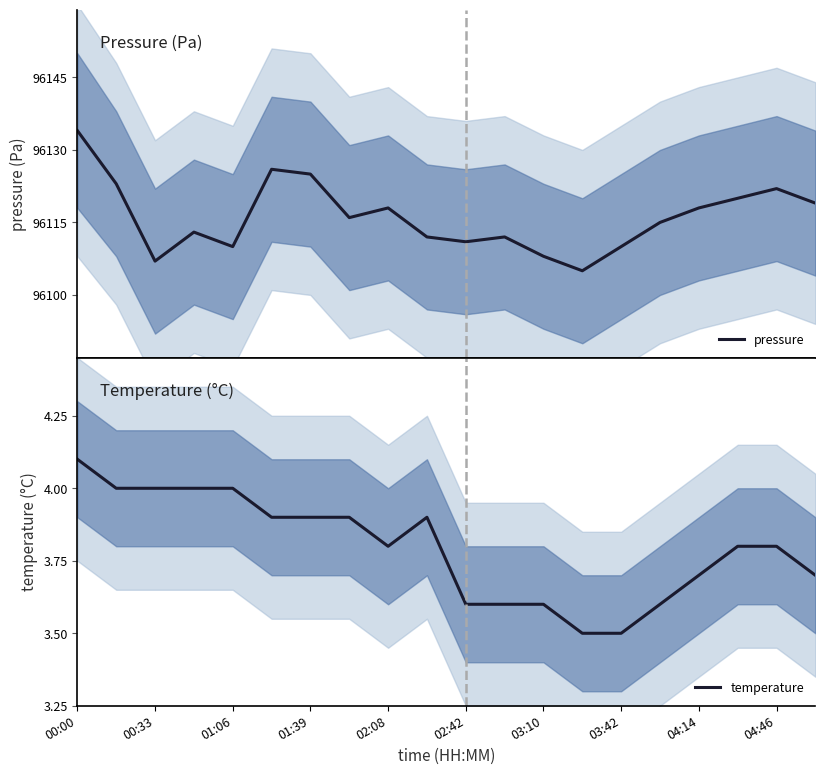

How many lines are shown in the chart?

2